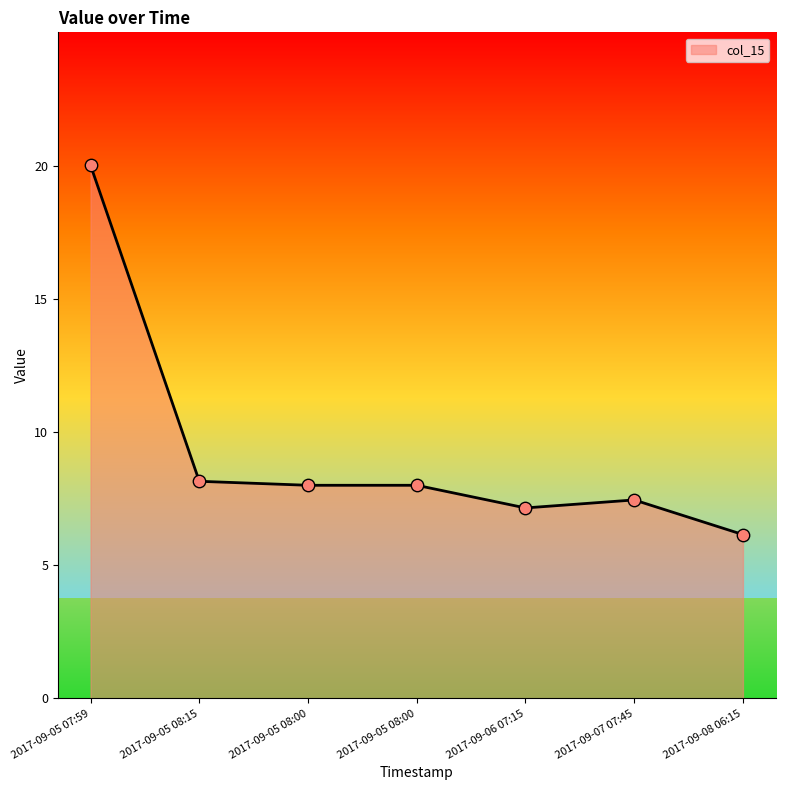

Between 2017-09-05 08:00 and 2017-09-08 06:15, which is larger?

2017-09-05 08:00